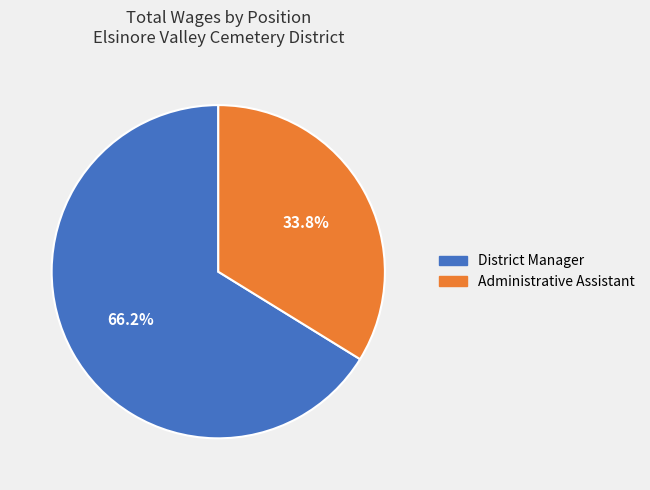

Count the number of slices in the pie.

2